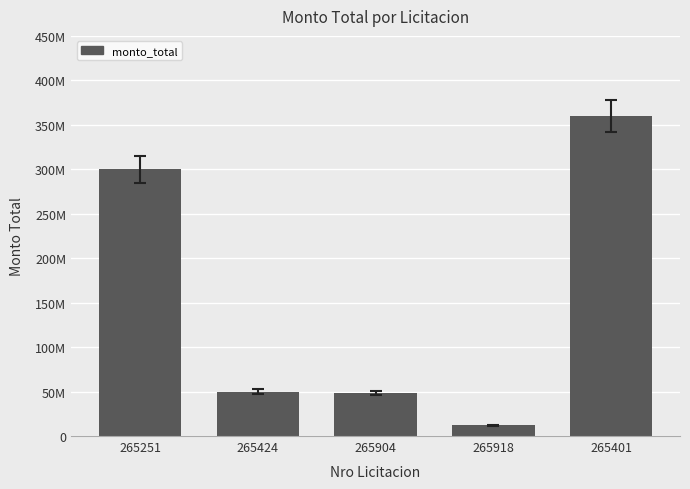

The value at 265904 is 85994772. True or false?

False